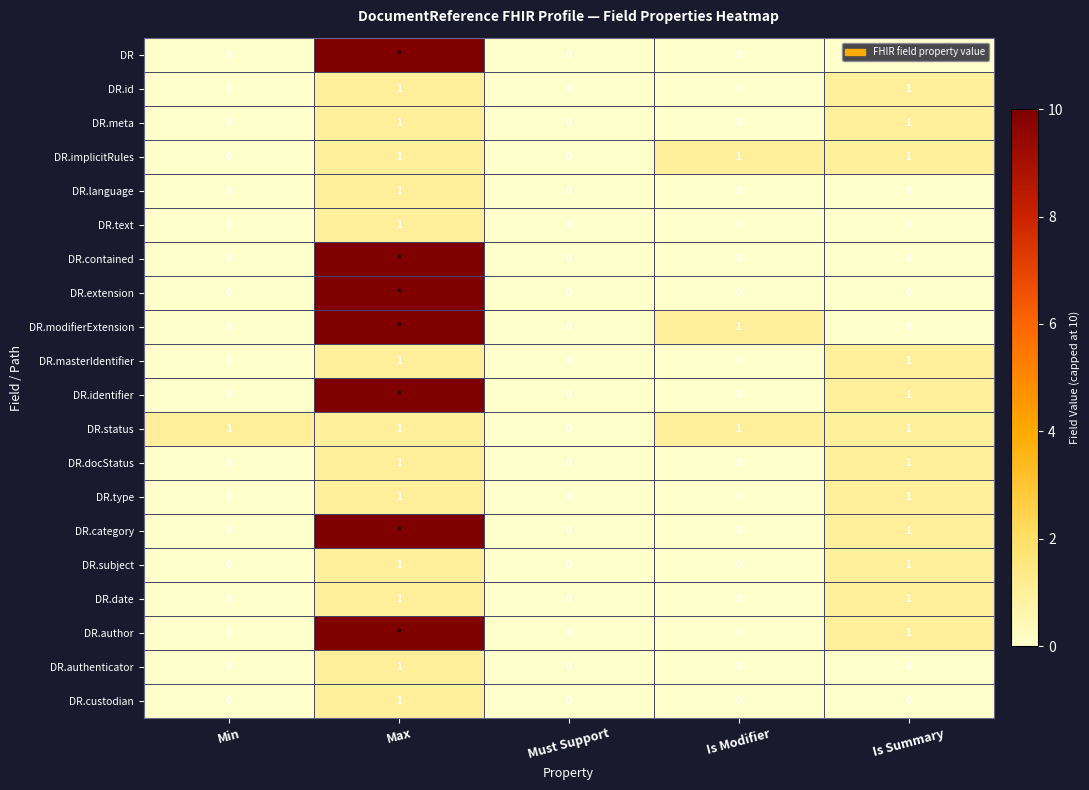

Count the DR.id values in the range 0 to 1.

5